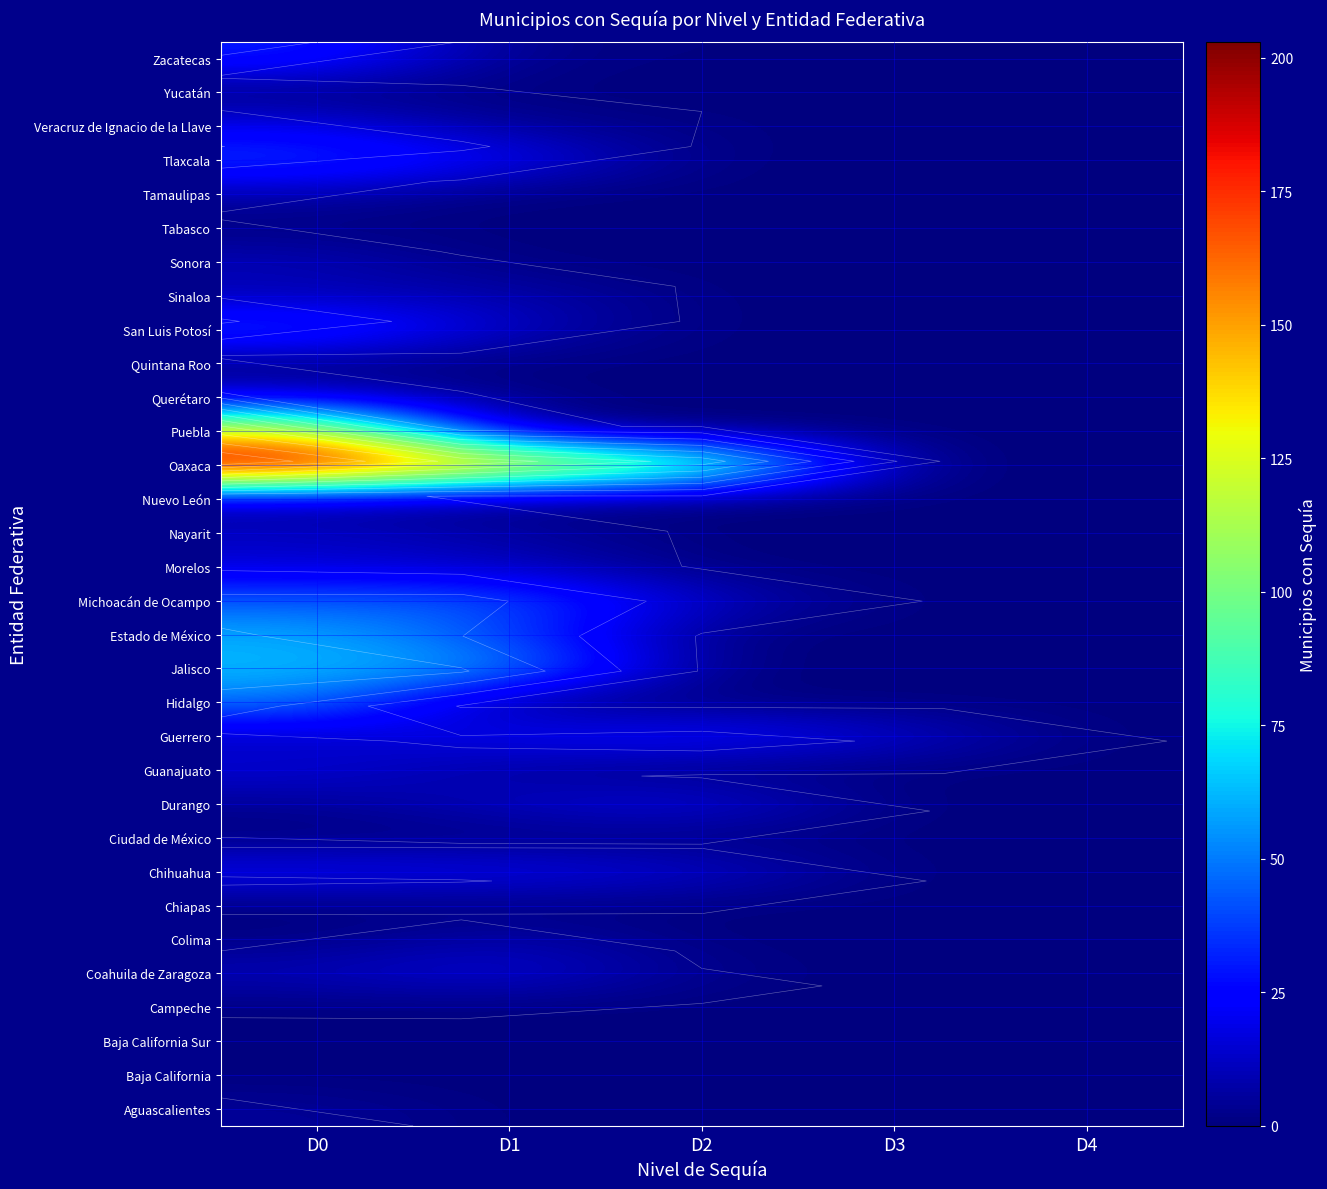

Is it true that Jalisco equals 35 at D1?

False